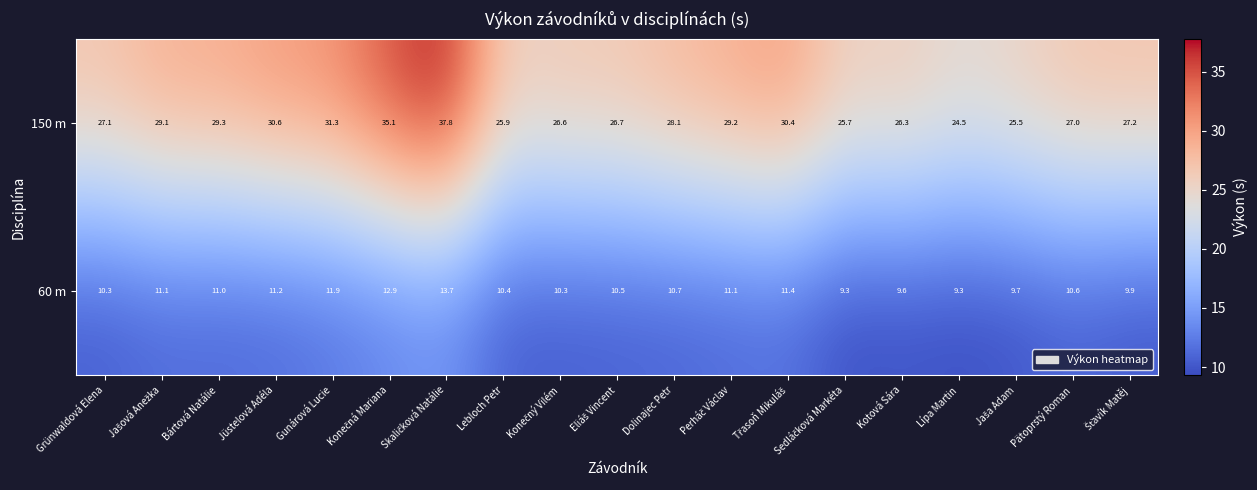

Which series has the largest range (max minus min)?

150 m